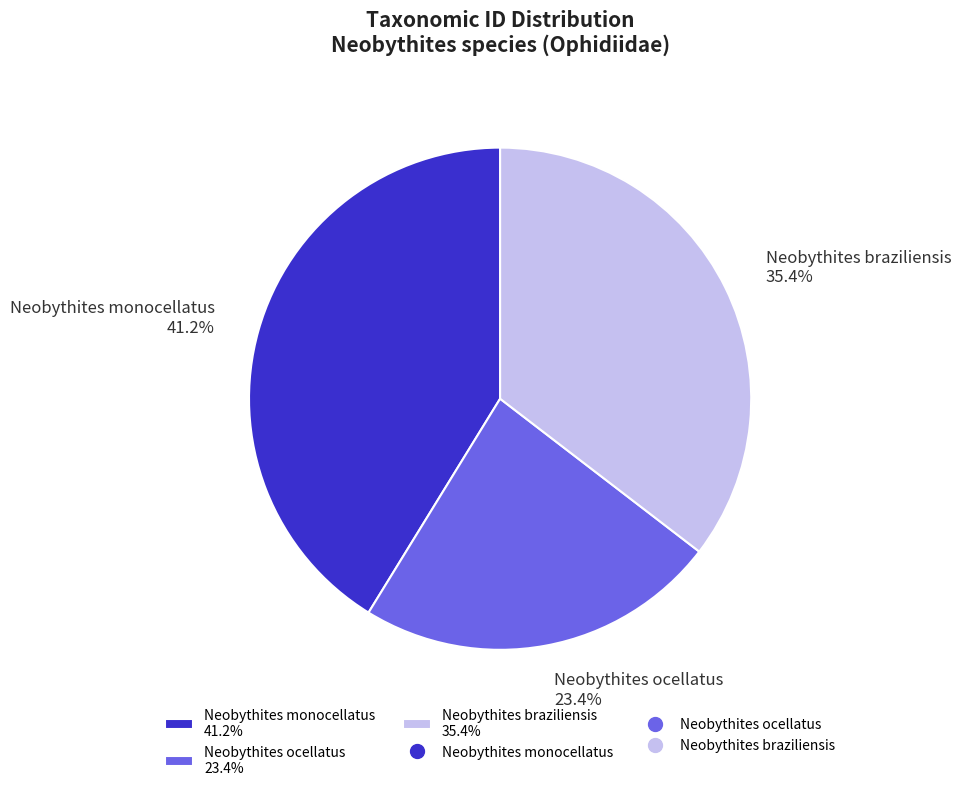

Which has a higher value, Neobythites ocellatus 23.4% or Neobythites monocellatus 41.2%?

Neobythites monocellatus 41.2%